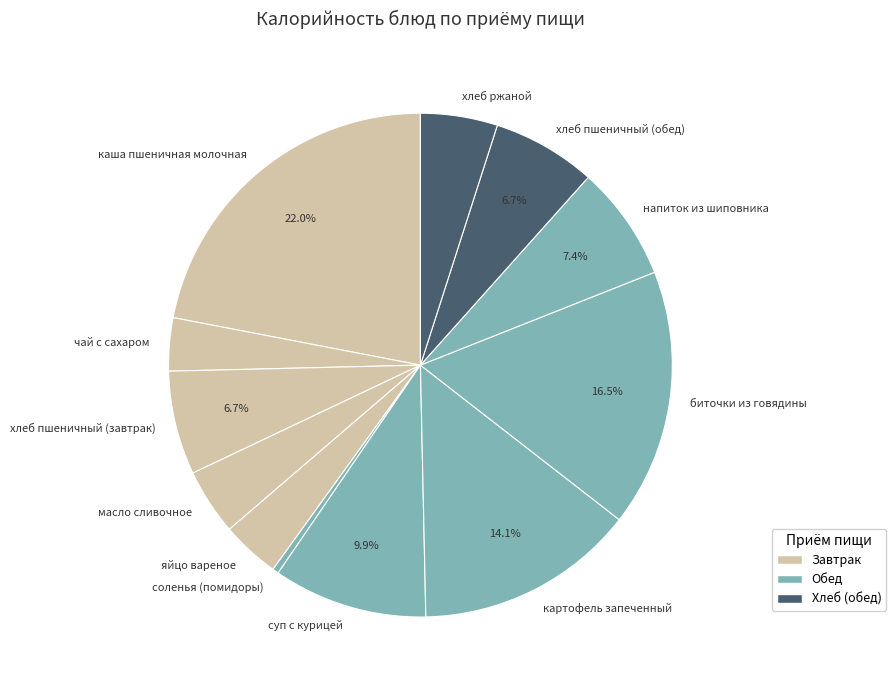

How many segments does this pie chart have?

12